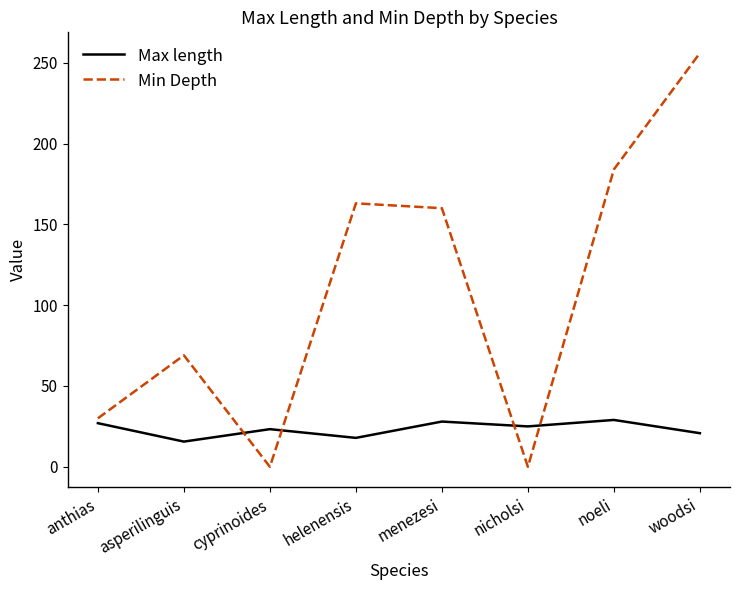

Which series ends up on top after the final intersection of Max length and Min Depth?

Min Depth